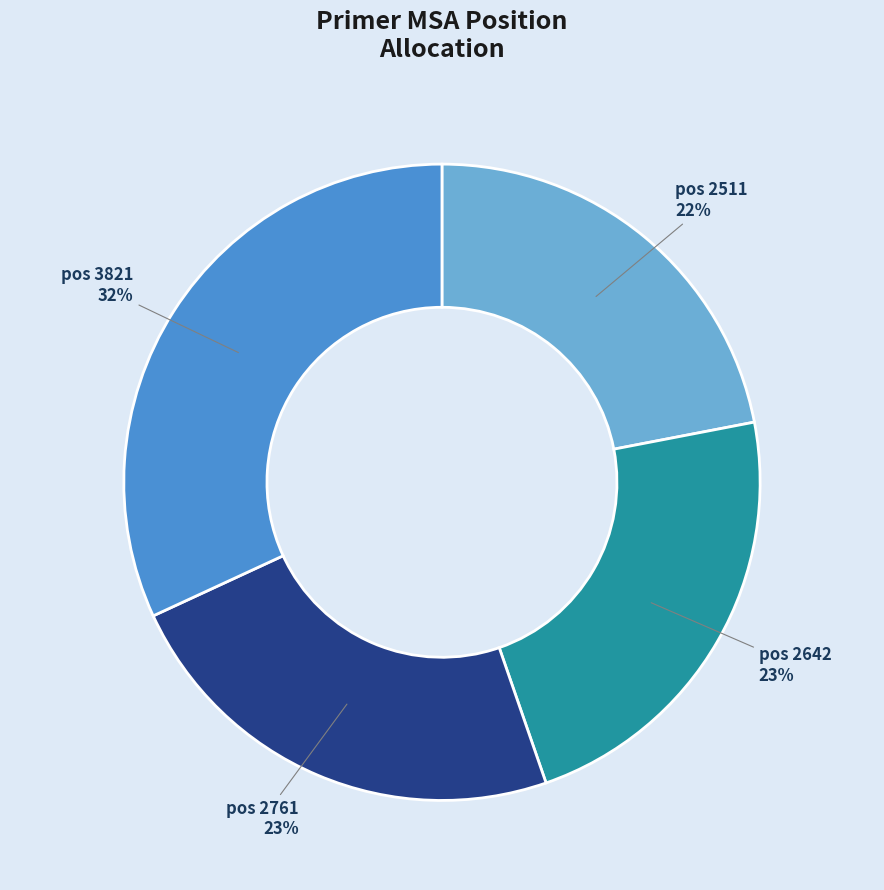

To the nearest percent, what is the average slice percentage?

25%